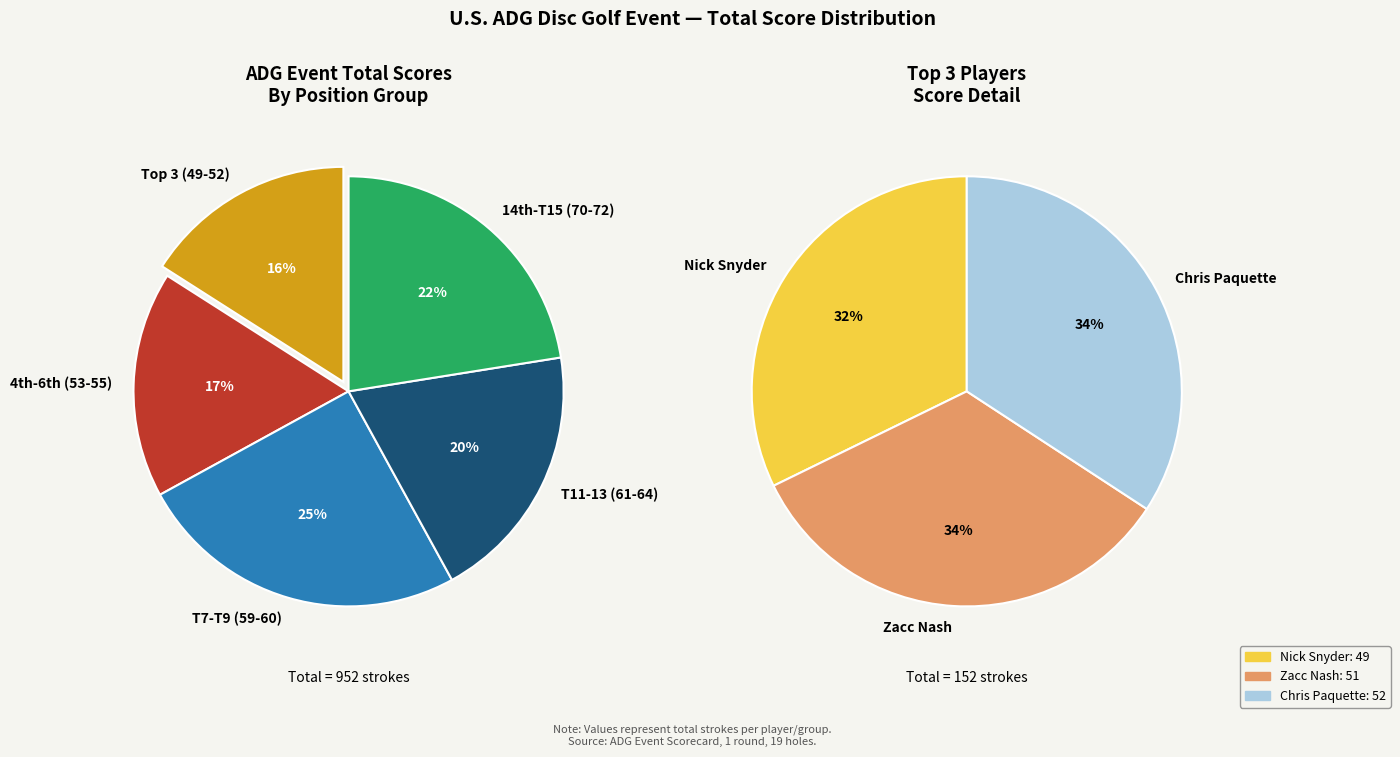

Does any single category account for the majority?

No